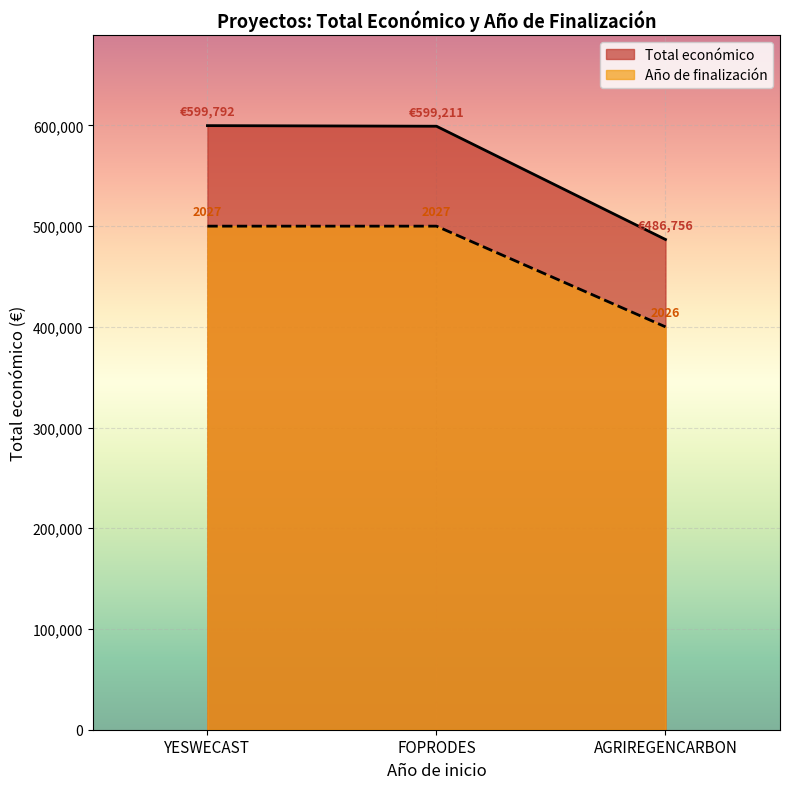

What position from the left is FOPRODES?

2